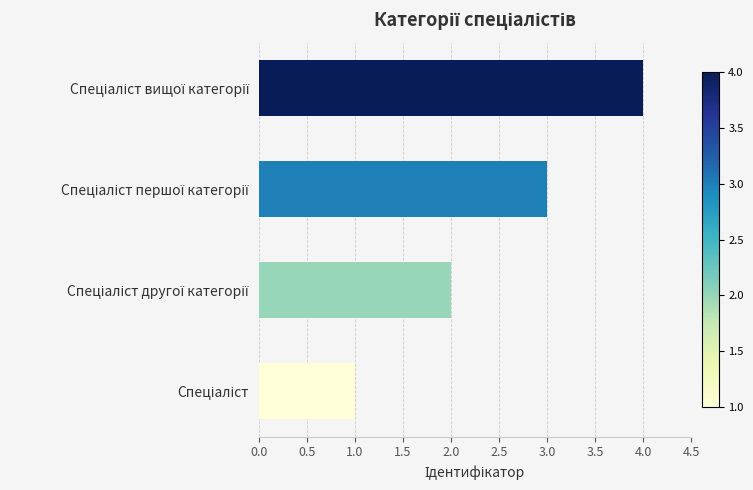

What is the greatest value displayed?

4